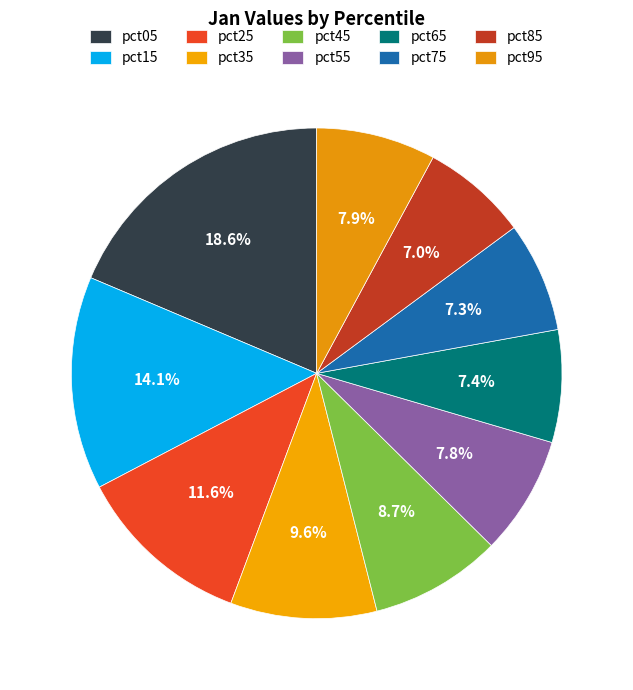

Is there any slice that represents more than half of the pie?

No